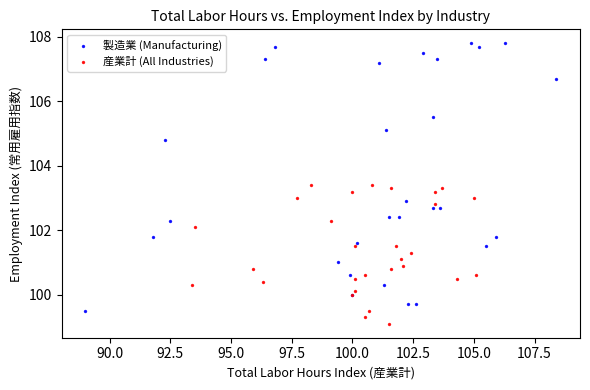

Which series reaches the maximum Y coordinate?

製造業 (Manufacturing)